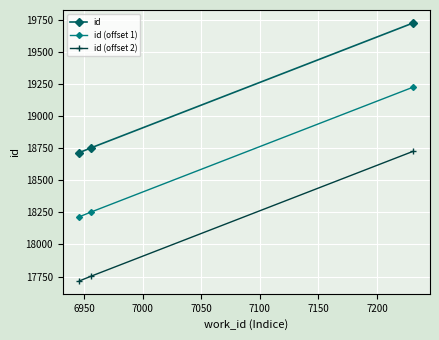

Rank the series by their average value, from highest to lowest.

id, id (offset 1), id (offset 2)